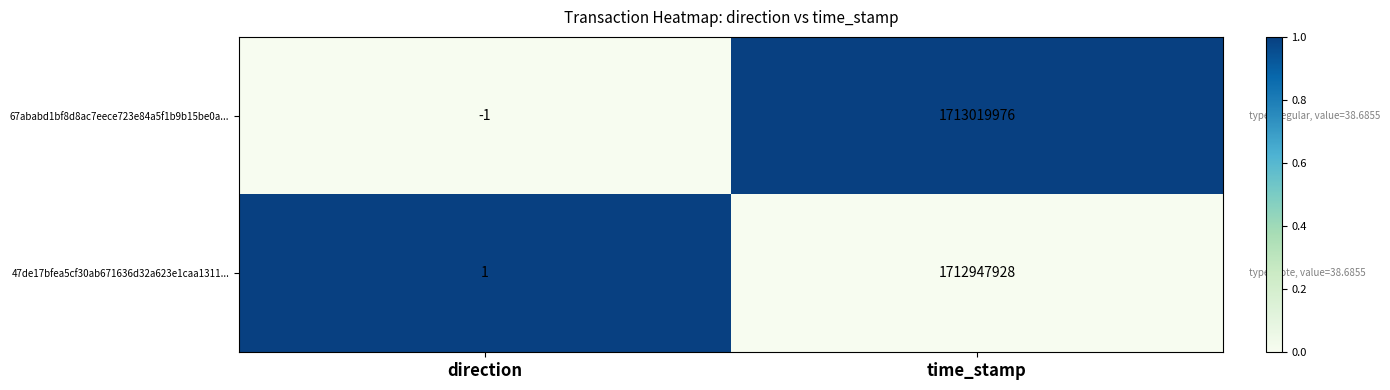

Is it true that 47de17bfea5cf30ab671636d32a623e1caa1311... equals 0 at direction?

False